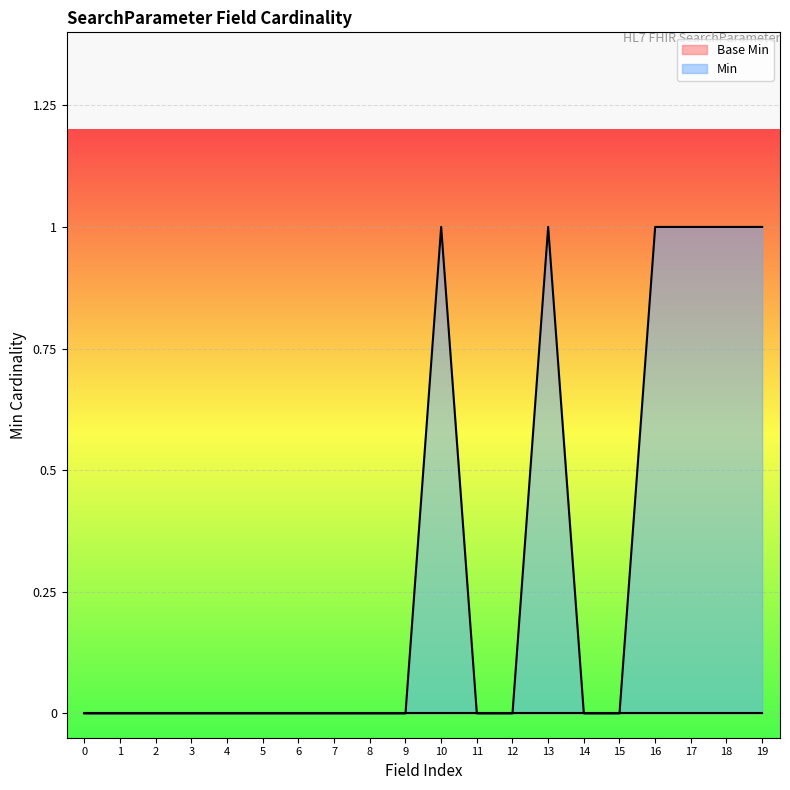

True or false: Min has a value of 0 at 14.

True